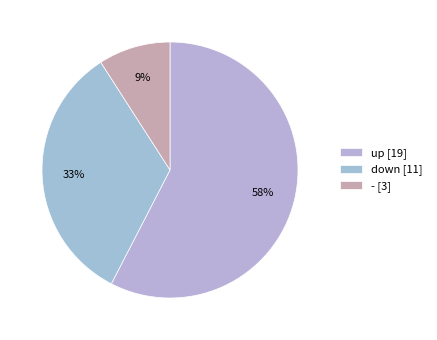

To the nearest percent, what percentage of the pie is up?

58%